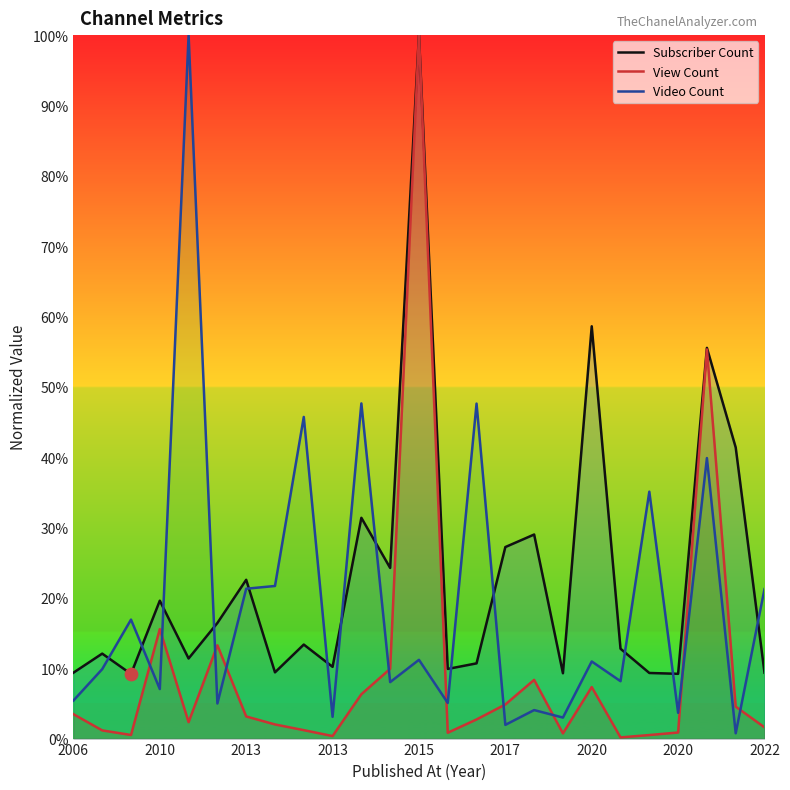

Which series has the largest Y range (max minus min)?

View Count